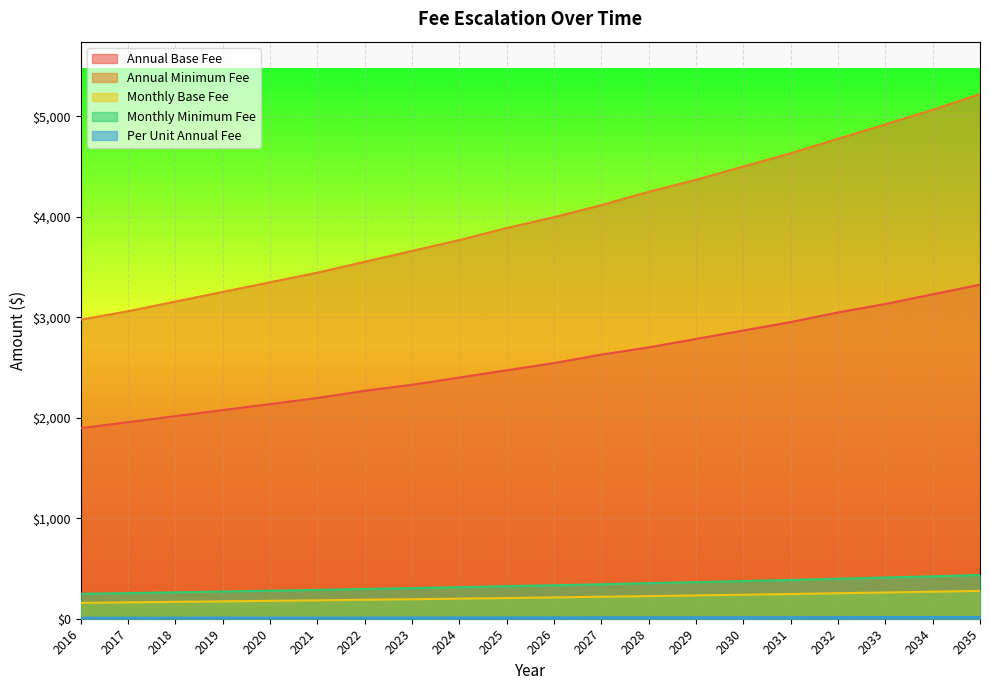

What is the minimum value shown in the chart?

9.7